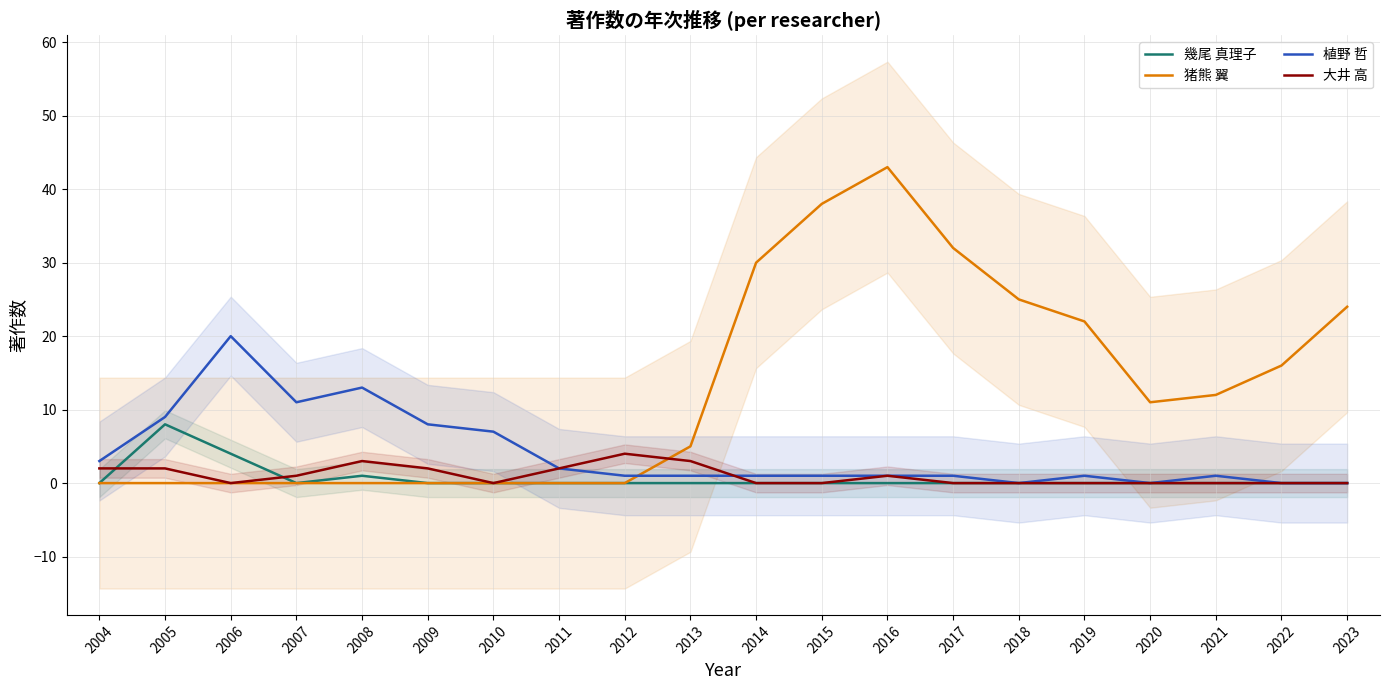

Reading right to left, transcribe all the data shown in this chart.

幾尾 真理子: 0	0	0	0	0	0	0	0	0	0	0	0	0	0	0	1	0	4	8	0
猪熊 翼: 24	16	12	11	22	25	32	43	38	30	5	0	0	0	0	0	0	0	0	0
植野 哲: 0	0	1	0	1	0	1	1	1	1	1	1	2	7	8	13	11	20	9	3
大井 高: 0	0	0	0	0	0	0	1	0	0	3	4	2	0	2	3	1	0	2	2